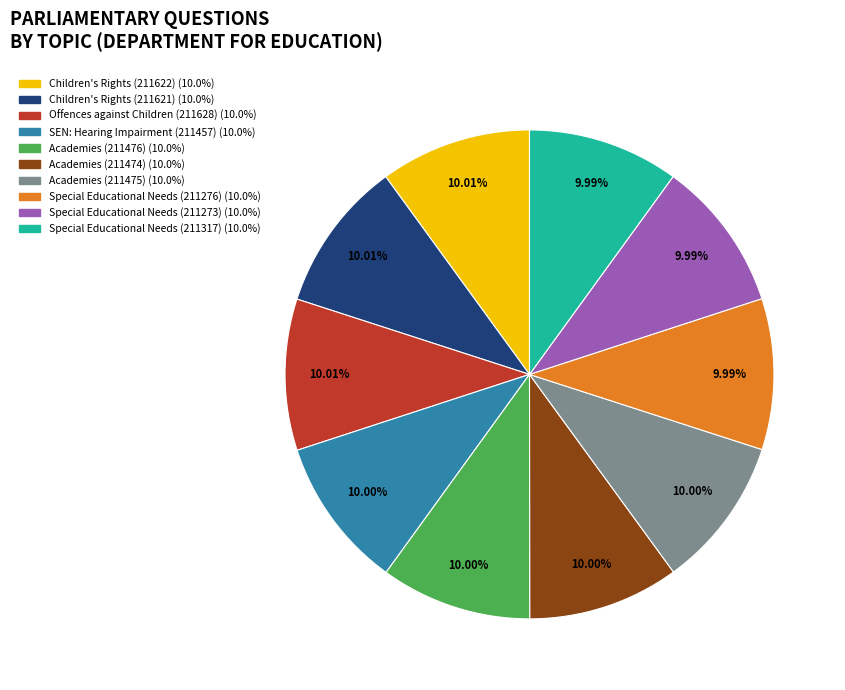

Count the number of slices in the pie.

10